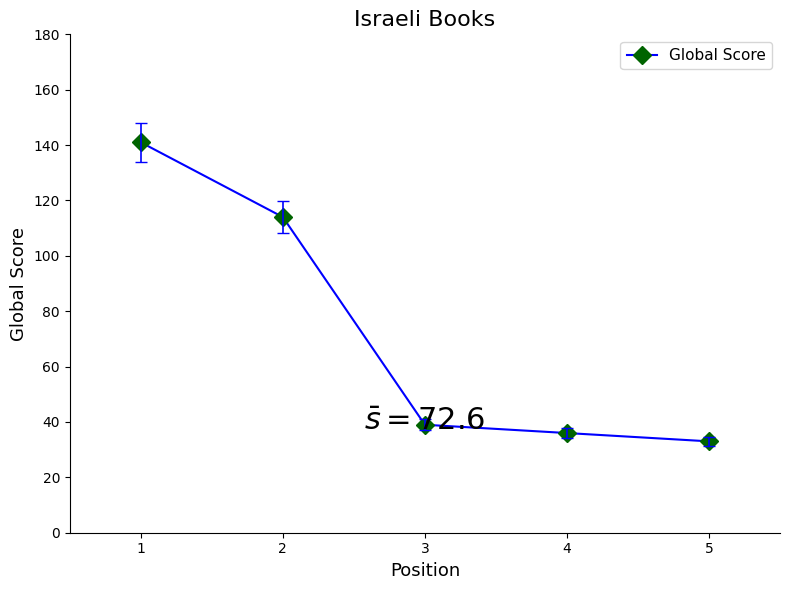

Reading left to right, extract all data points from this chart.

Global Score: 1=141	2=114	3=39	4=36	5=33
Global Score (markers): 1=141	2=114	3=39	4=36	5=33